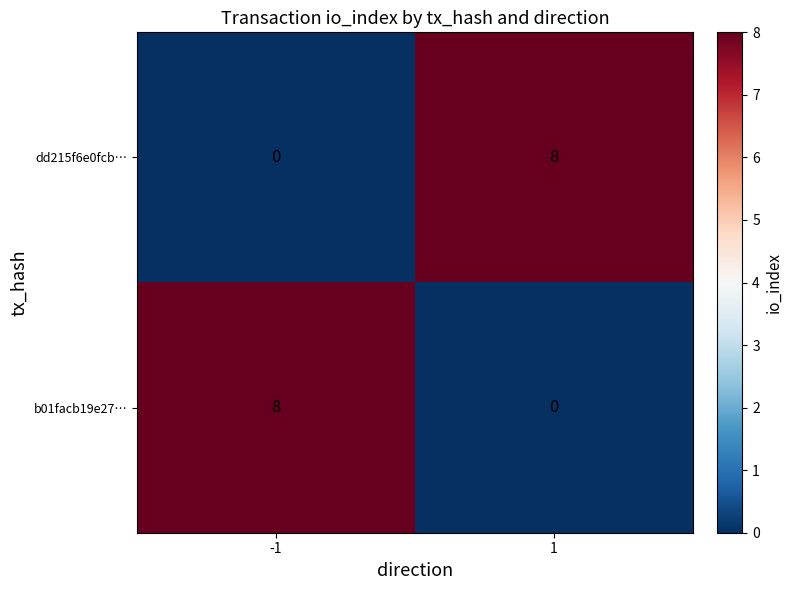

What is the maximum value shown in the chart?

8